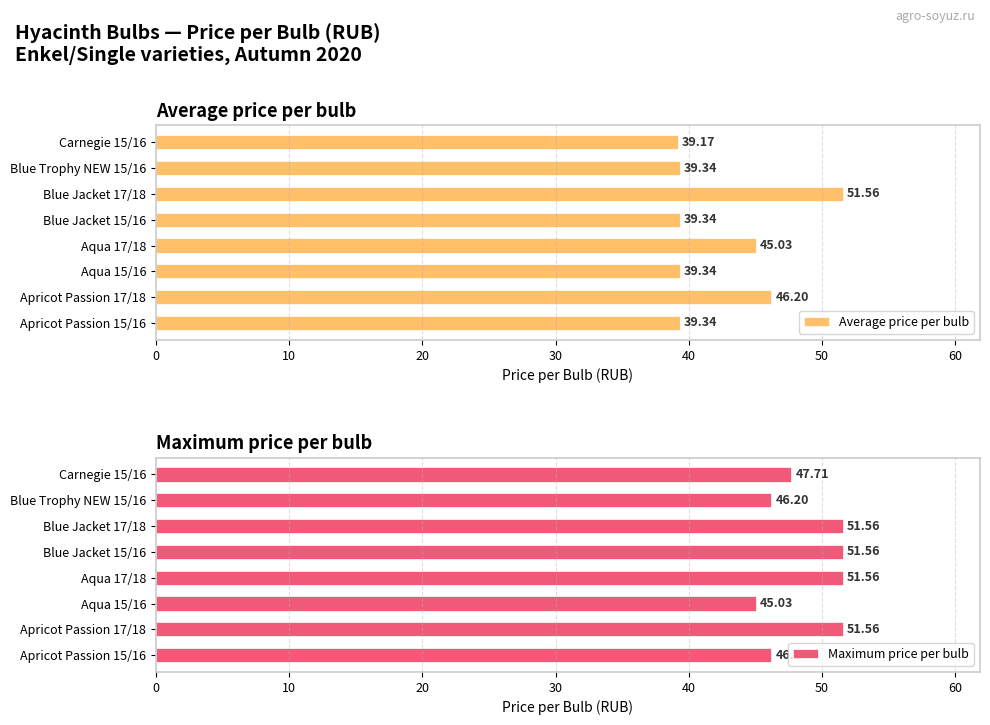

Rank the series by their average value, from highest to lowest.

Maximum price per bulb, Average price per bulb